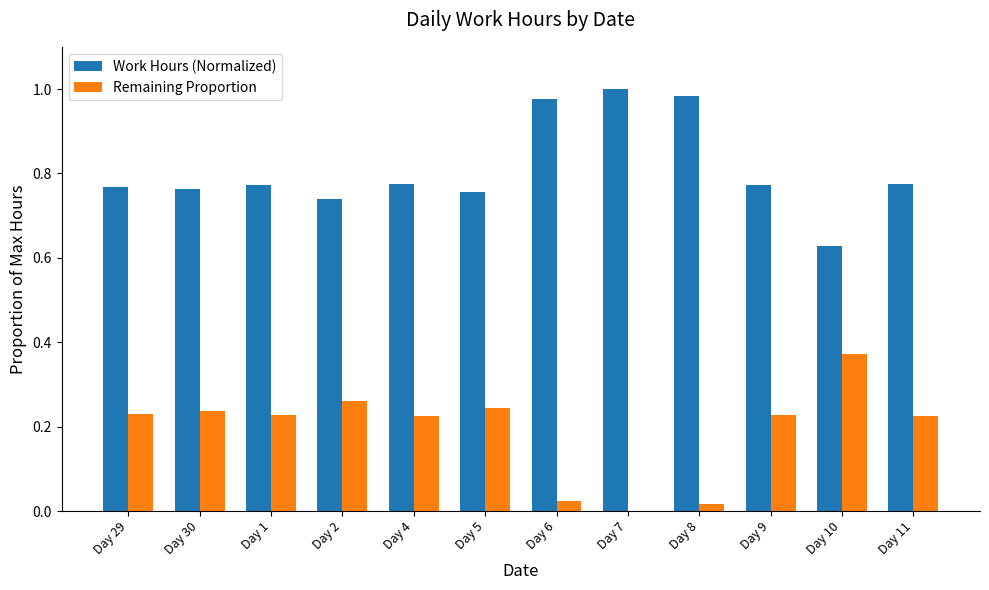

Which category has the highest value across all series?

Day 7